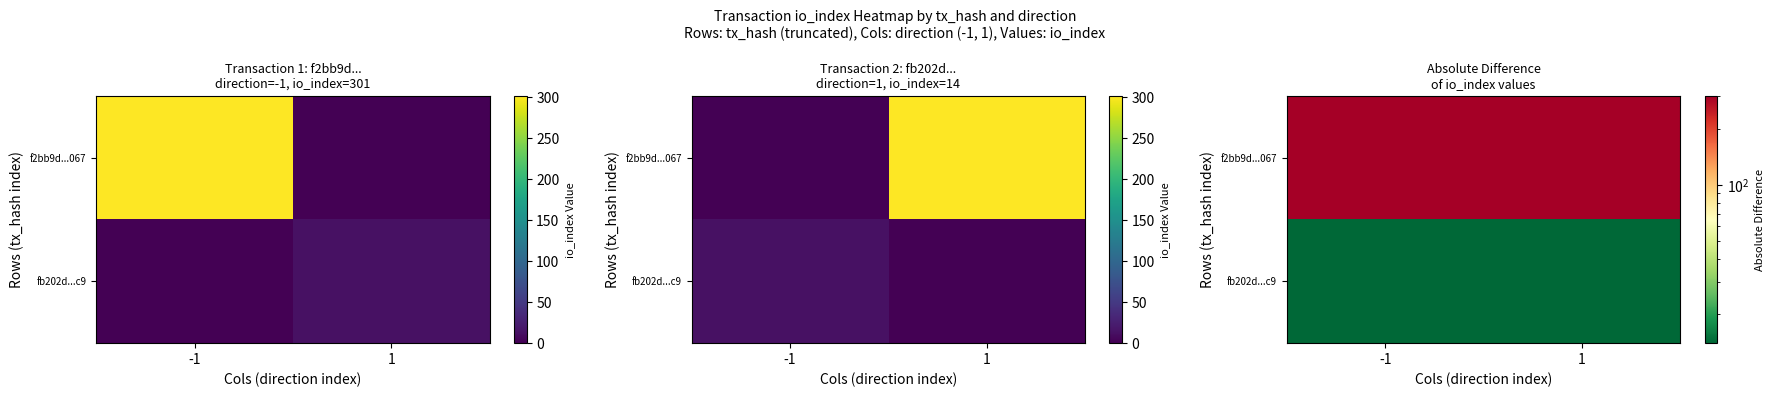

At which category is the sum across all series the highest?

-1